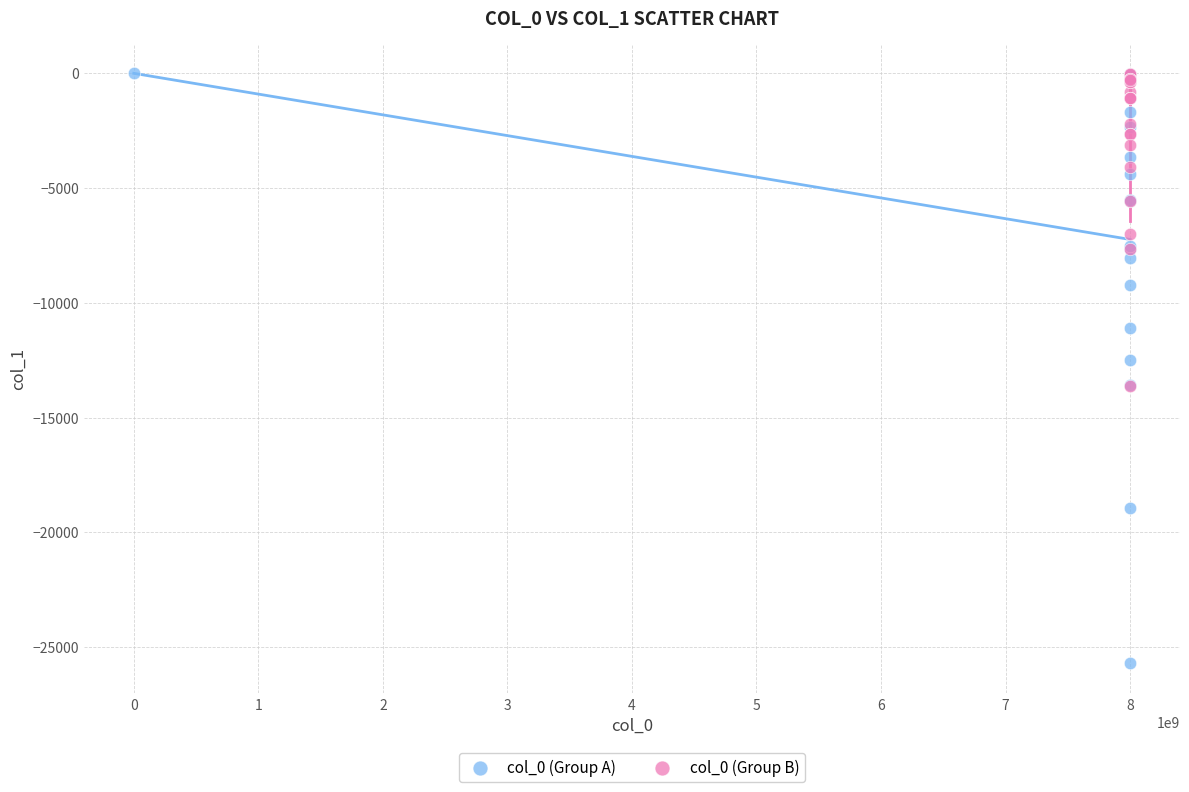

Which series reaches the minimum Y coordinate?

col_0 (Group A)